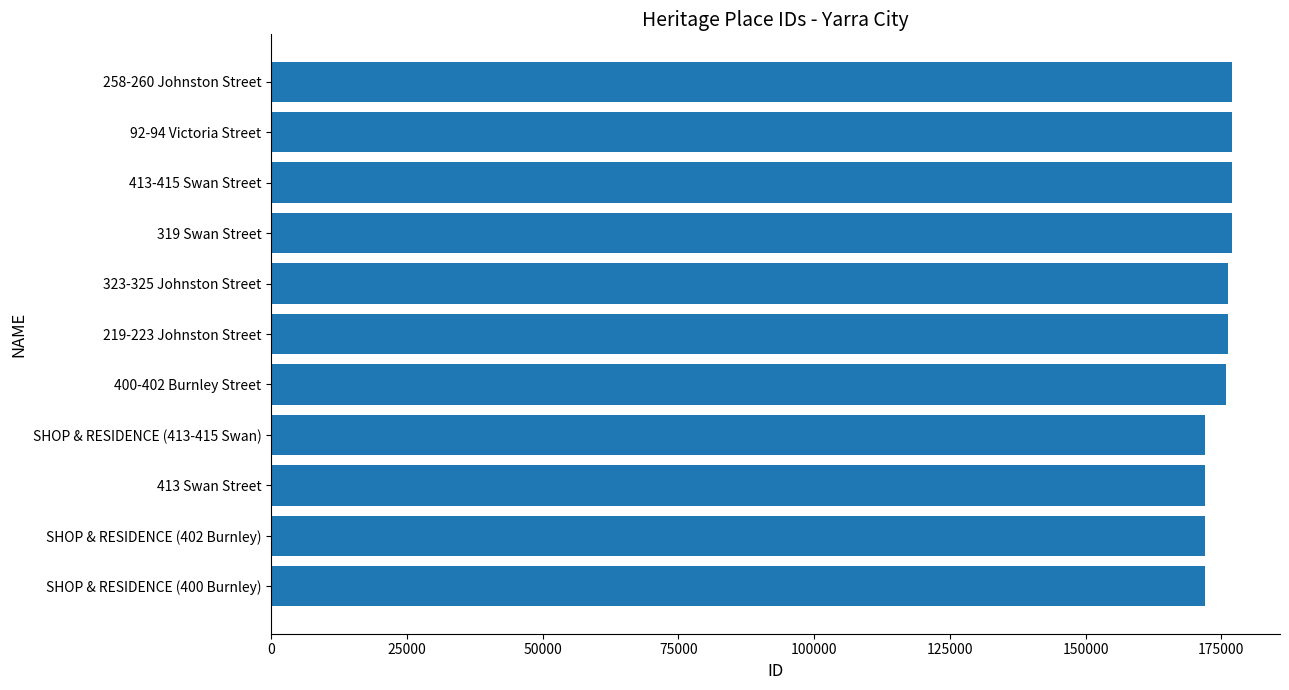

Does the chart contain stacked bars?

No